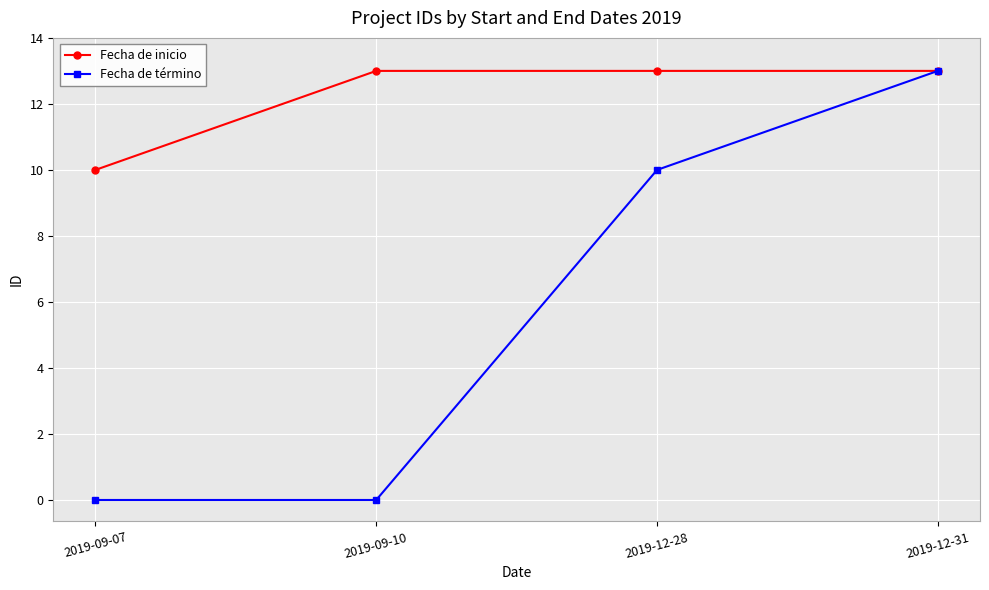

Reading right to left, extract all data points from this chart.

Fecha de inicio: 13	13	13	10
Fecha de término: 13	10	0	0